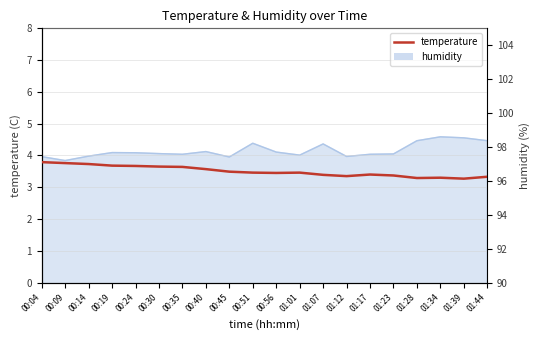

Rank the categories by value from highest to lowest.

00:04, 00:09, 00:14, 00:19, 00:24, 00:30, 00:35, 00:40, 00:45, 00:51, 01:01, 00:56, 01:17, 01:07, 01:23, 01:12, 01:44, 01:34, 01:28, 01:39